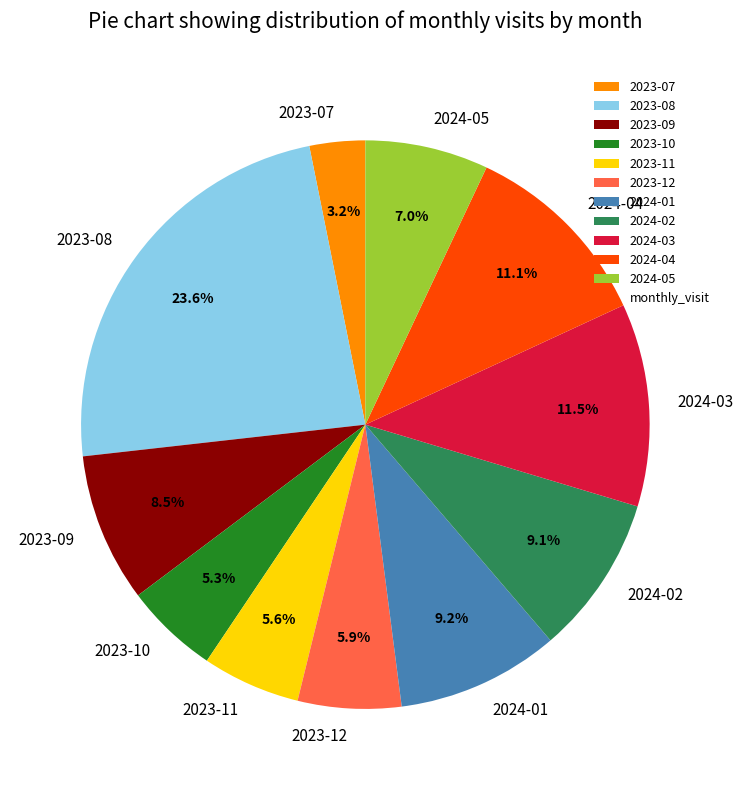

Between 2024-02 and 2023-12, which is larger?

2024-02